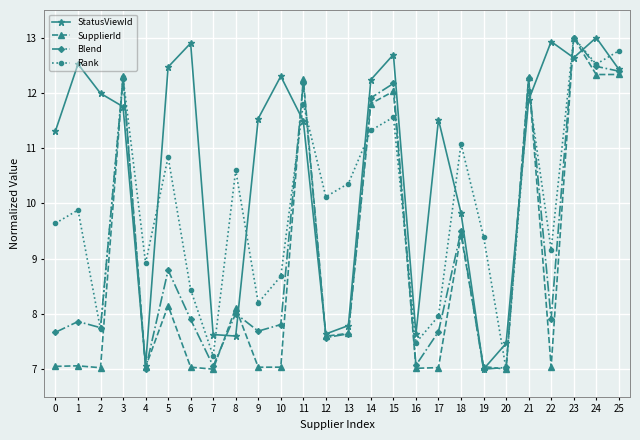

The value of StatusViewId at 9 is 11.5. True or false?

True